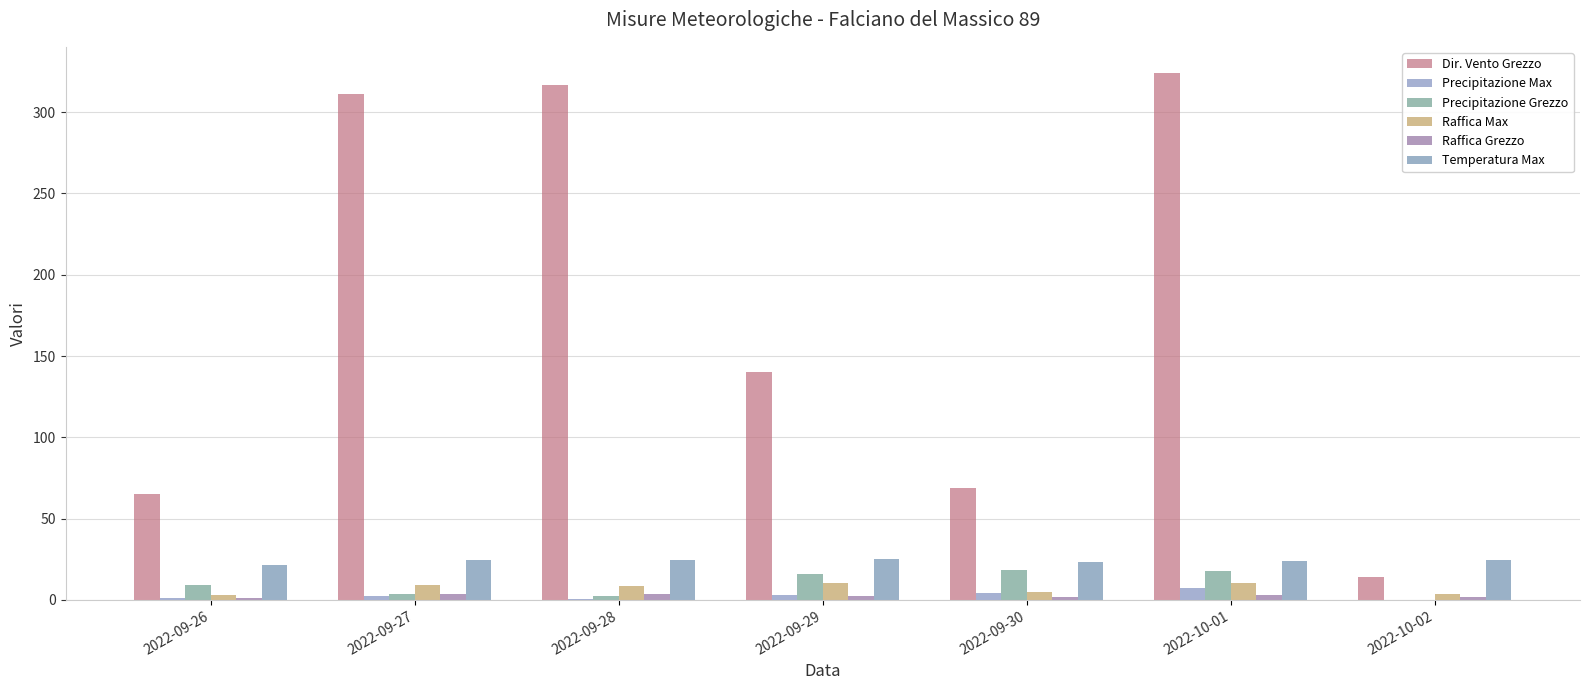

True or false: Raffica Max has a value of 4.5 at 2022-09-26.

False